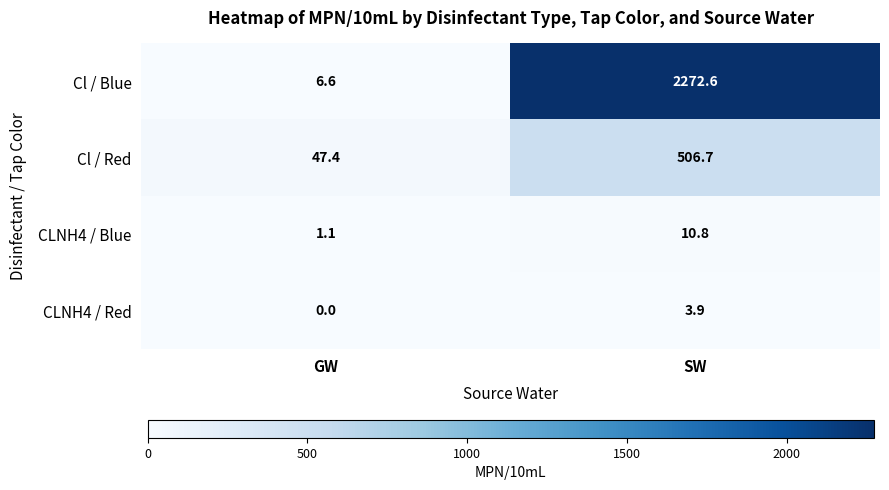

The value of Cl / Red at GW is 29.2. True or false?

False